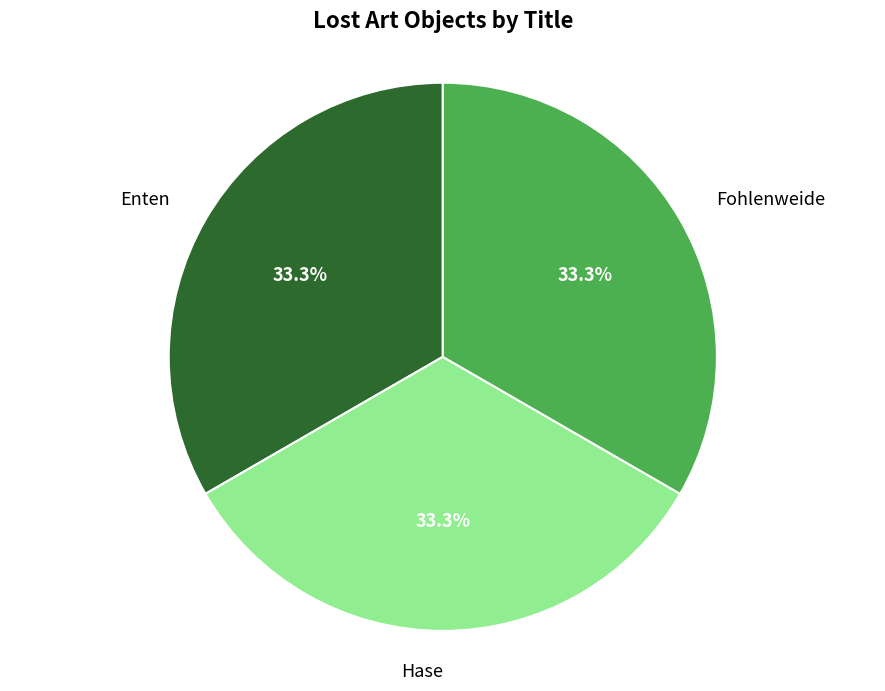

Count the number of slices in the pie.

3